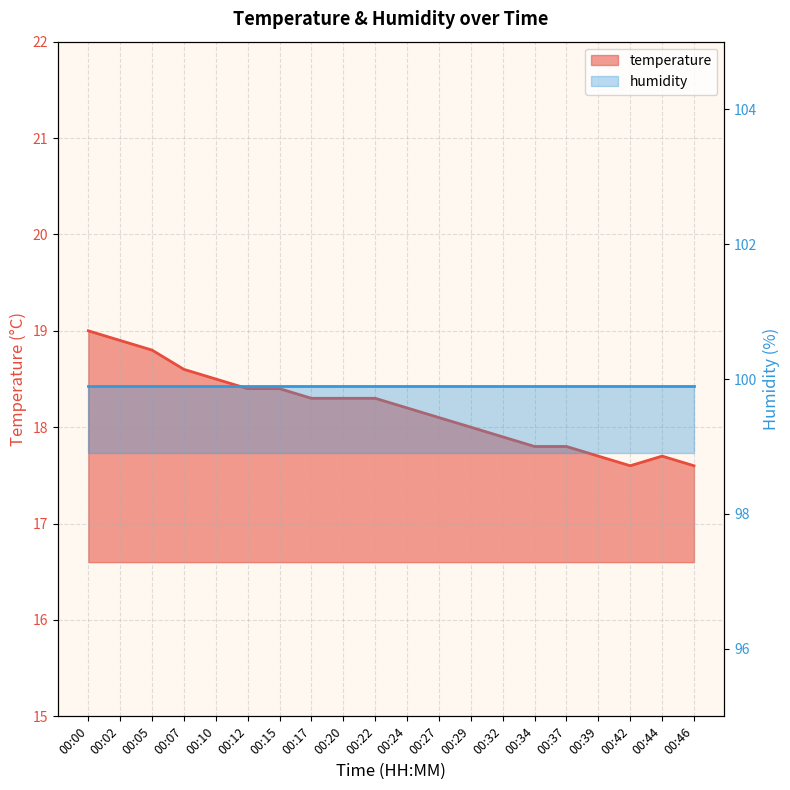

What is the ratio of the value at 00:17 to the value at 00:10?

1.0